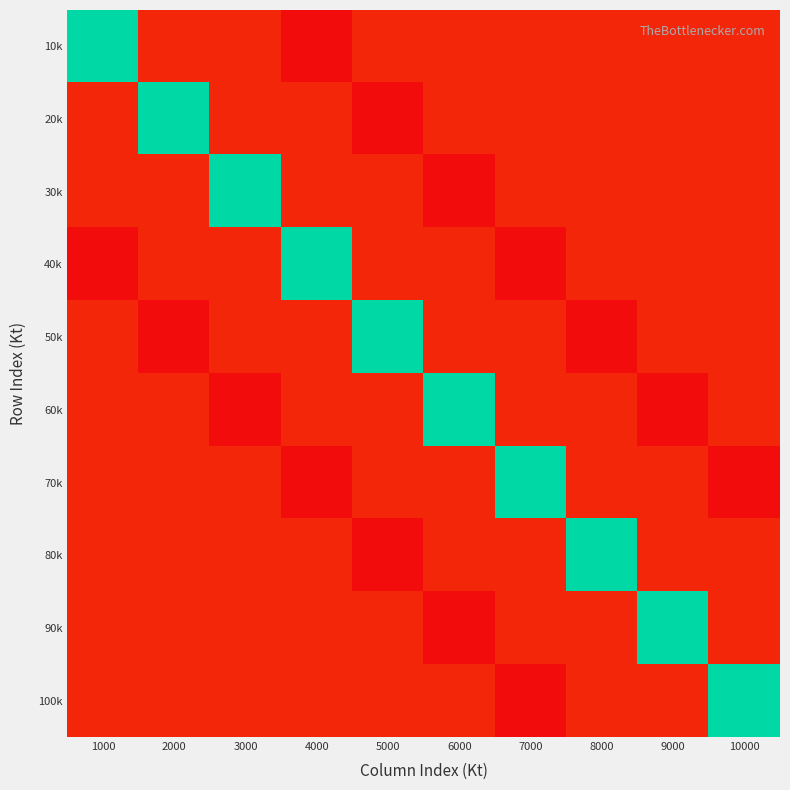

Between 7000 and 8000, which series saw the biggest shift?

70k